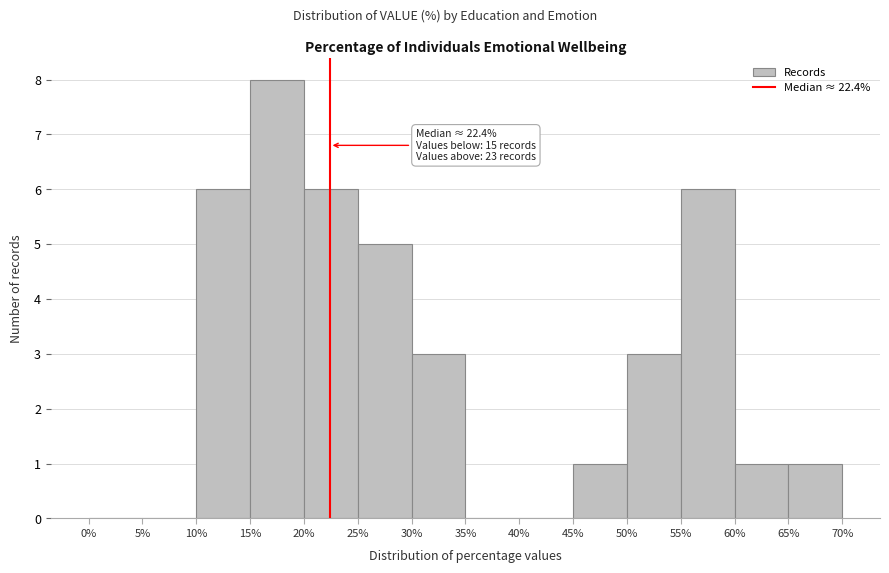

Over which range of the x-axis is the bar tallest?

15% to 20%